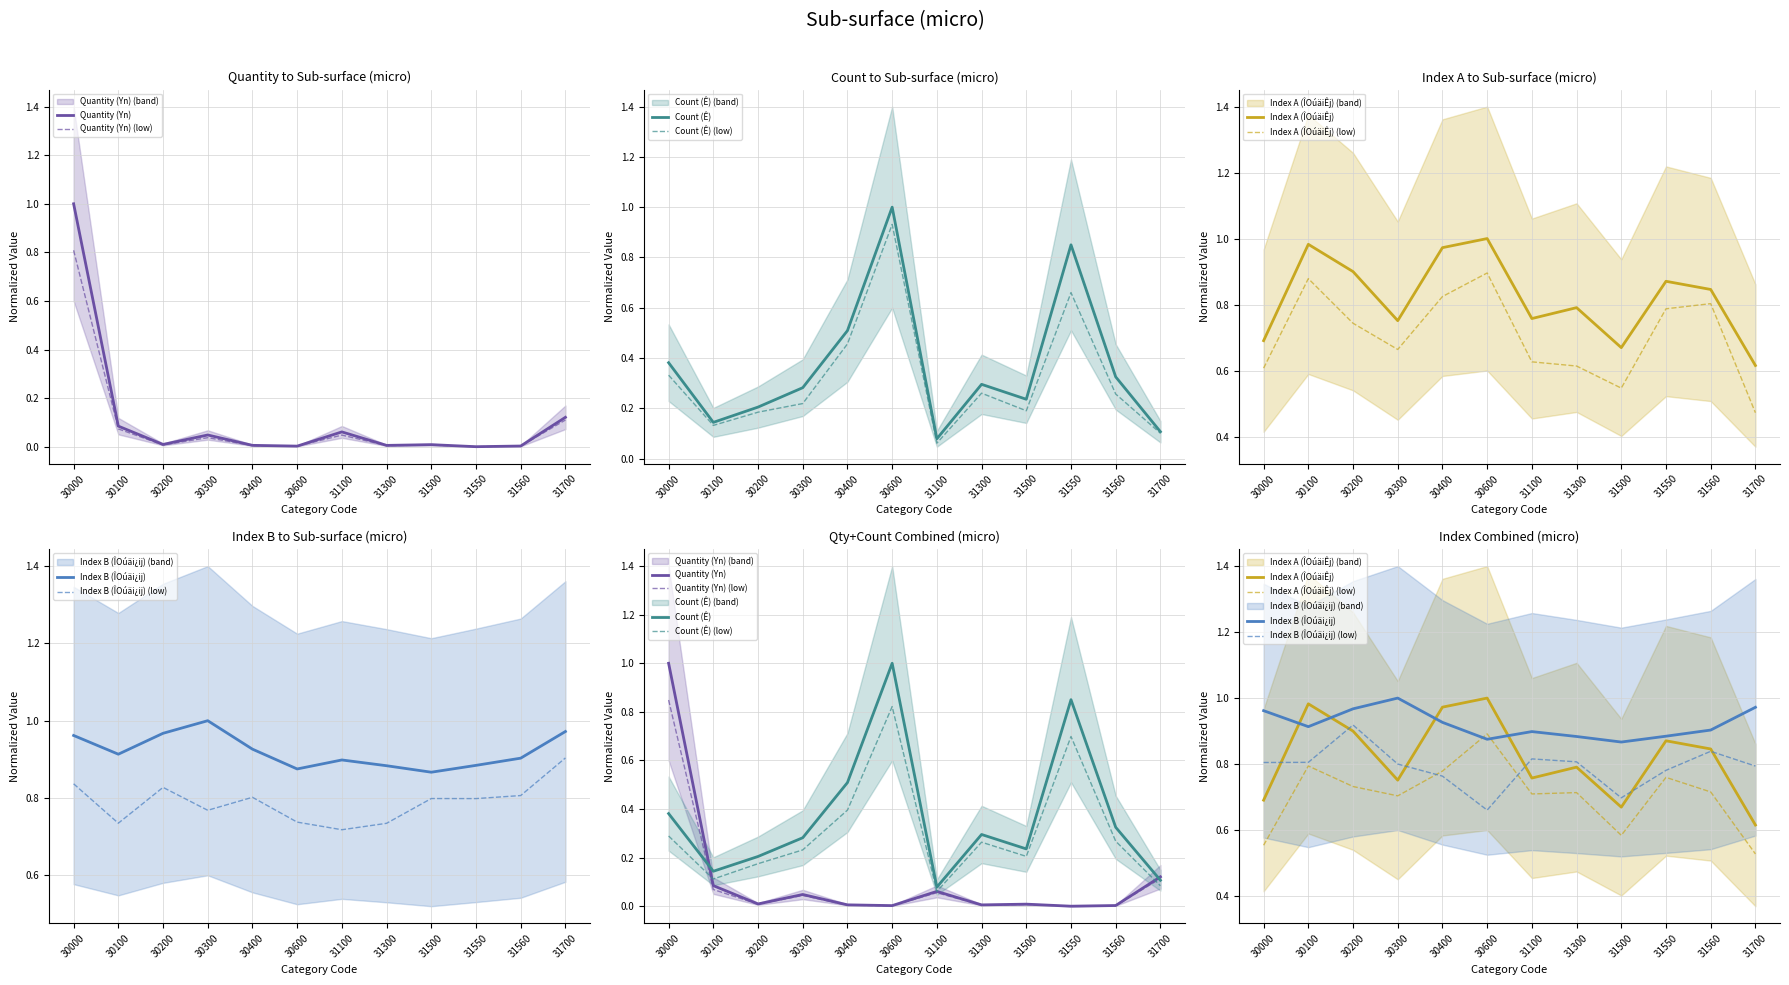

The Index A (ÎOúäiÊj) series shows 1.0 at 30600. True or false?

True